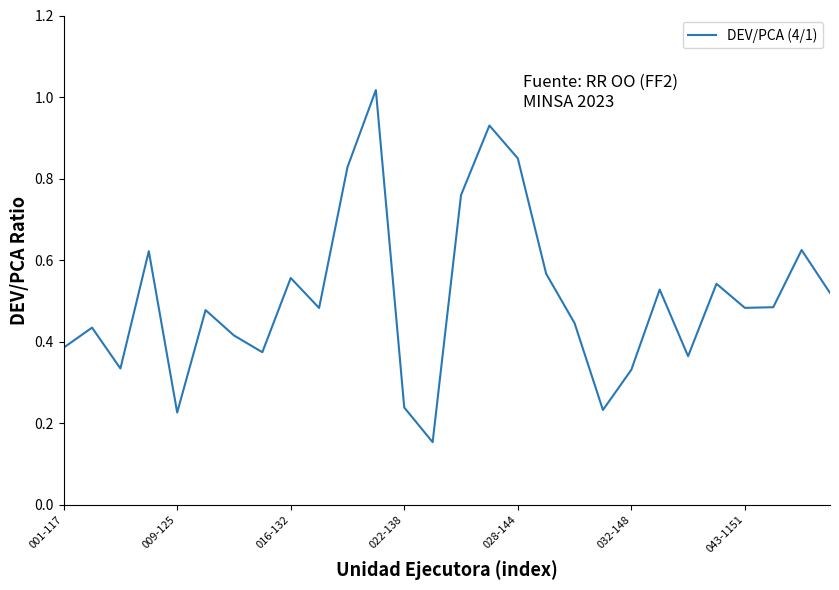

True or false: the data has more than 2 interior local peaks.

True